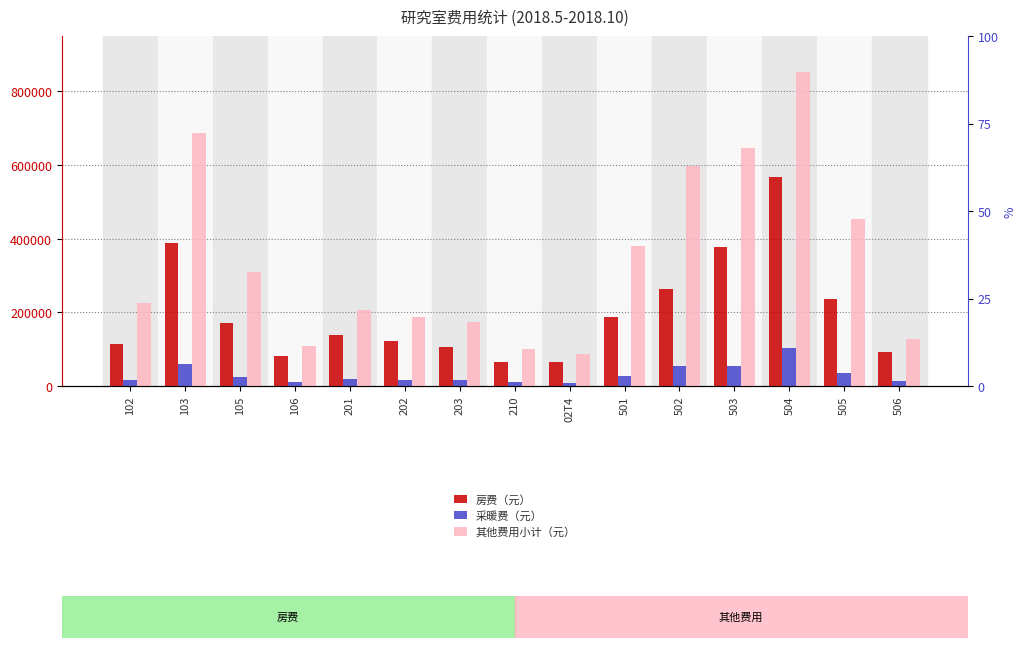

Read the 房费（元） value at 201.

137238